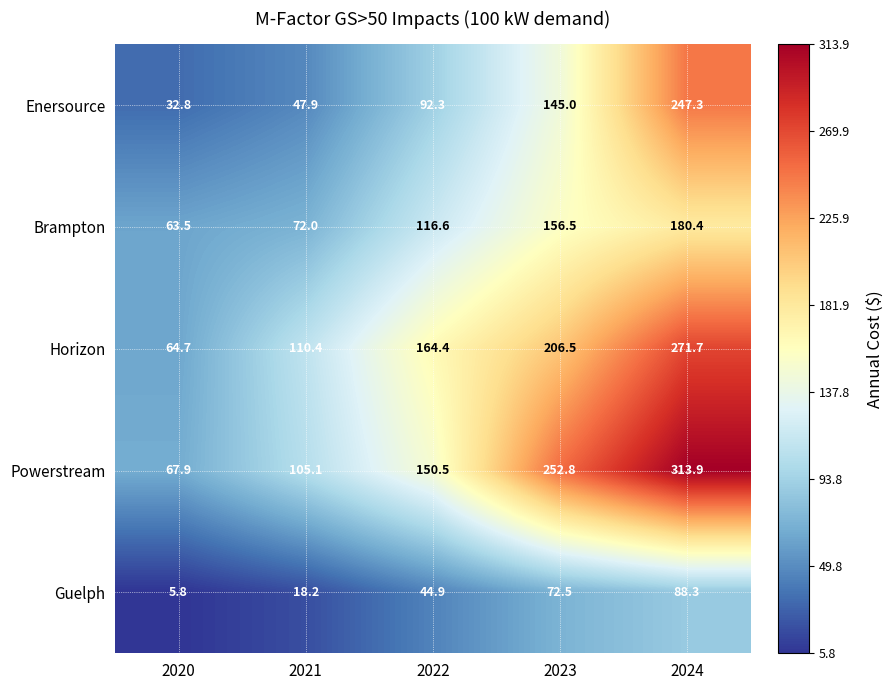

Reading left to right, list all the values displayed in this chart.

Enersource: 32.8	47.9	92.3	145.0	247.3
Brampton: 63.5	72.0	116.6	156.5	180.4
Horizon: 64.7	110.4	164.4	206.5	271.7
Powerstream: 67.9	105.1	150.5	252.8	313.9
Guelph: 5.8	18.2	44.9	72.5	88.3